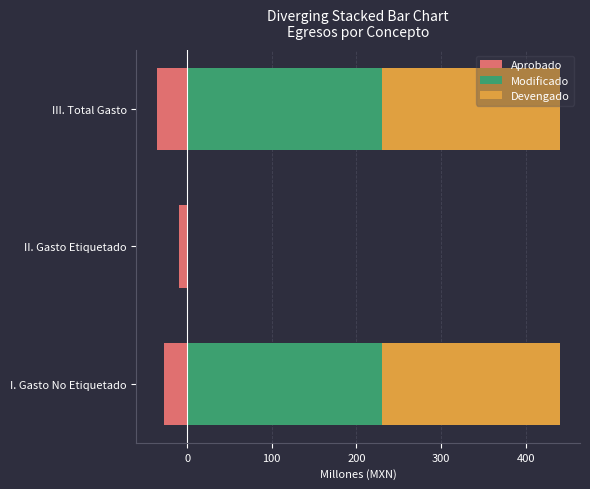

What is the greatest value displayed?

230.0